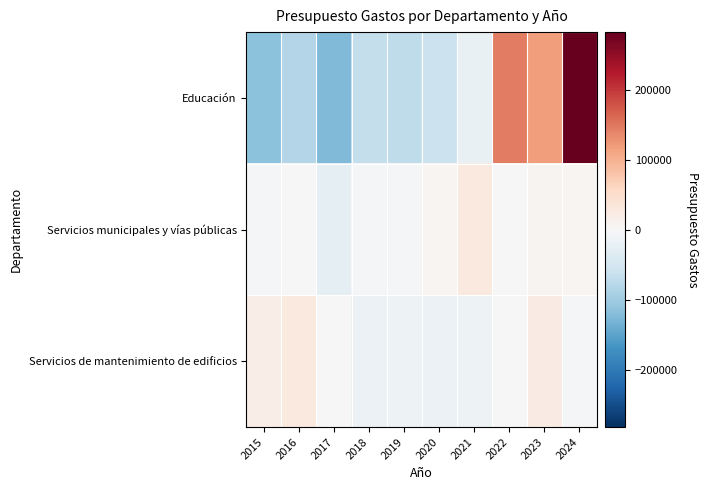

At which category does the chart reach its minimum across all series?

2017